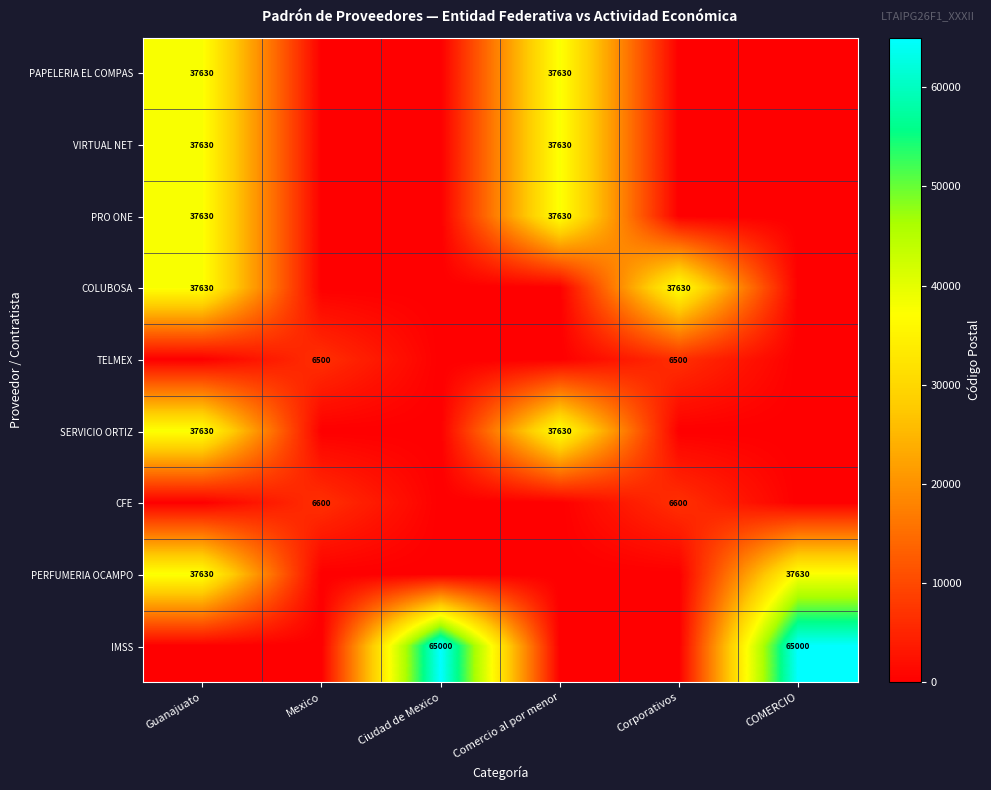

True or false: CFE has a value of 6600 at Mexico.

True